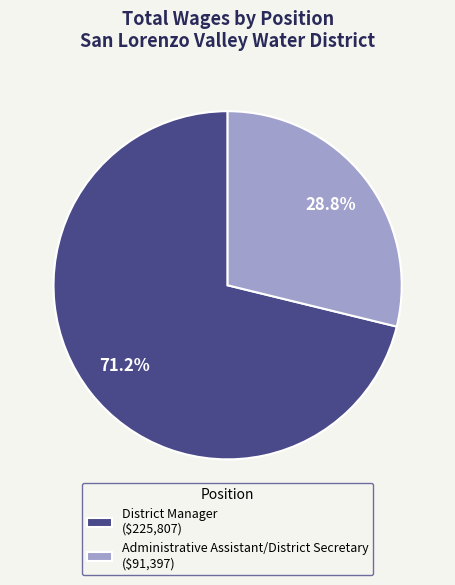

Between Administrative Assistant/District Secretary and District Manager, which is larger?

District Manager